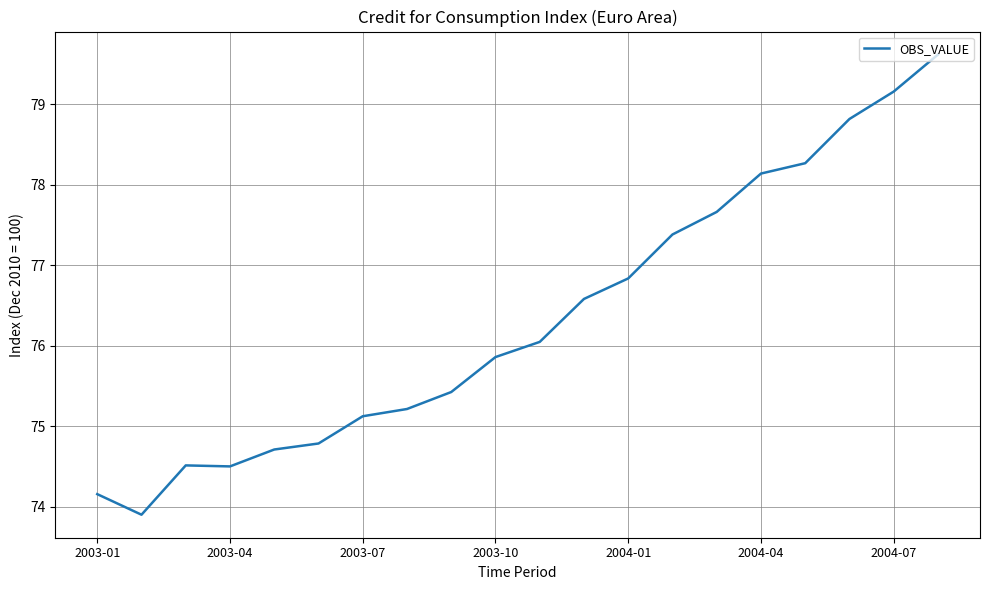

What is the difference between the maximum and minimum values?

5.7